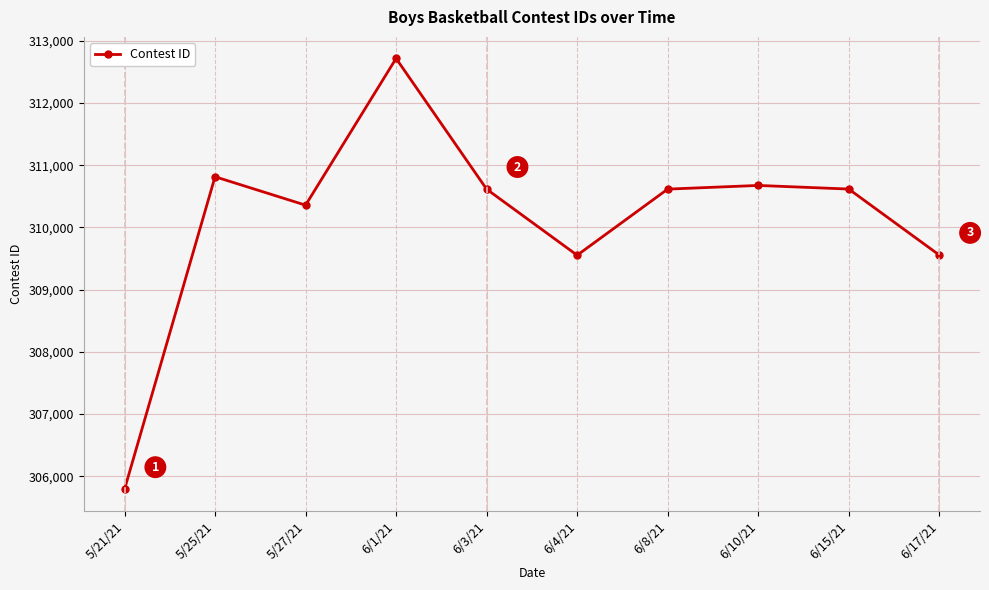

What is the change in value from 6/3/21 to 6/10/21?

+60